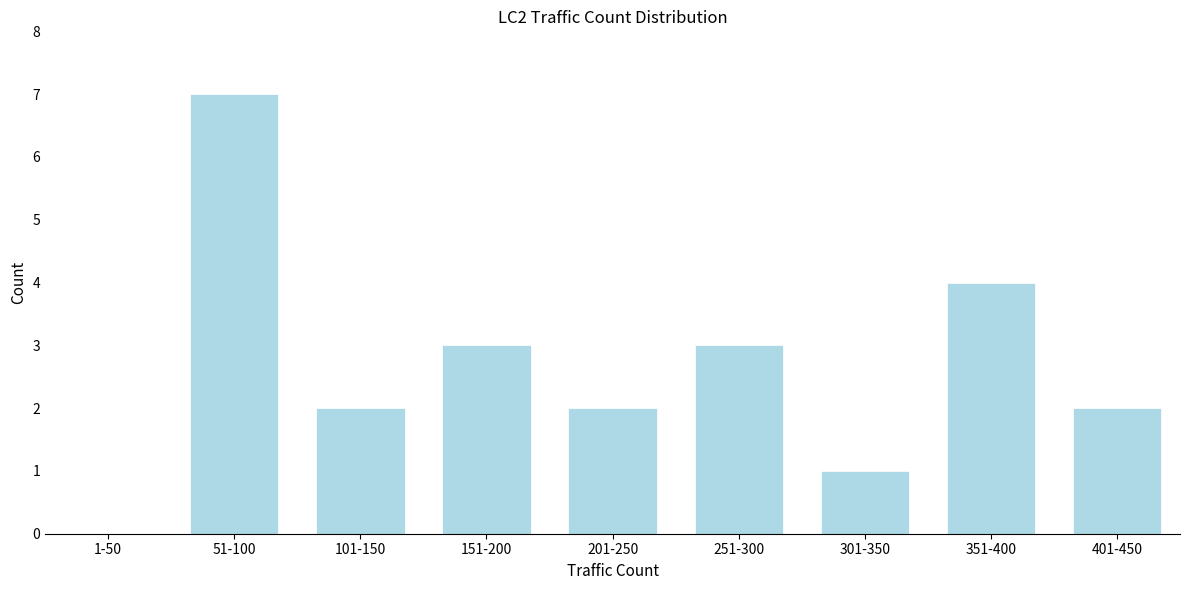

Reading right to left, list all the values displayed in this chart.

401-450=2	351-400=4	301-350=1	251-300=3	201-250=2	151-200=3	101-150=2	51-100=7	1-50=0